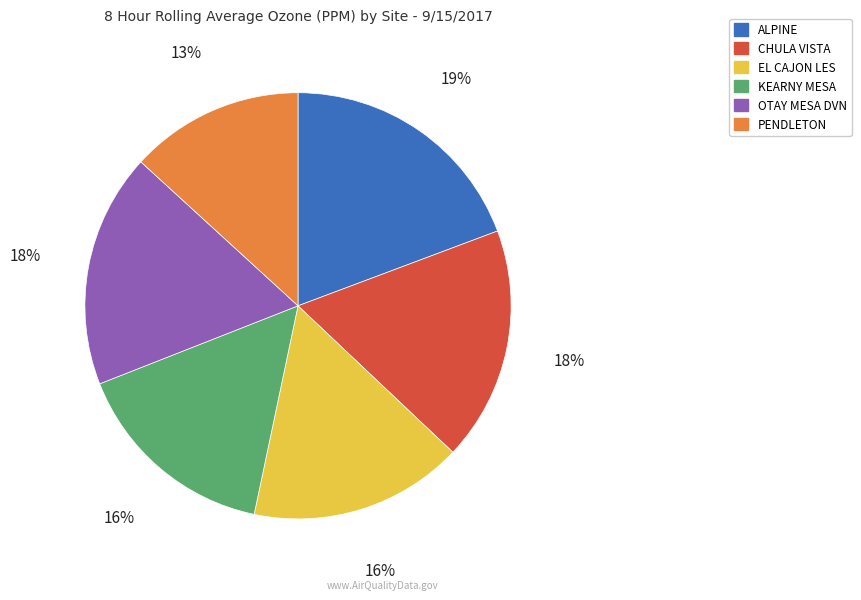

True or false: ALPINE accounts for 19% of the total.

True